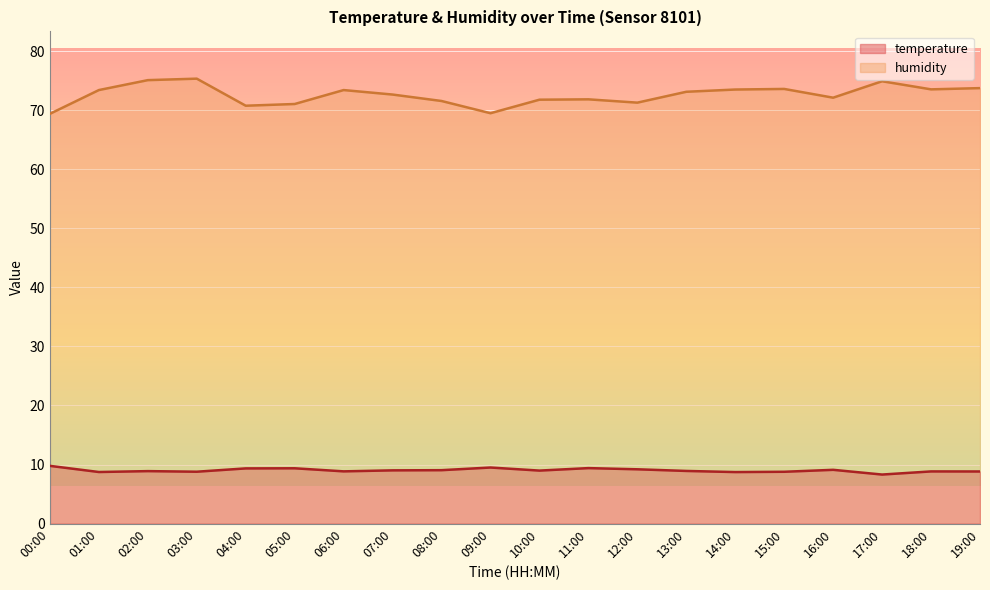

What is the label of the 13th point from the left?

12:00